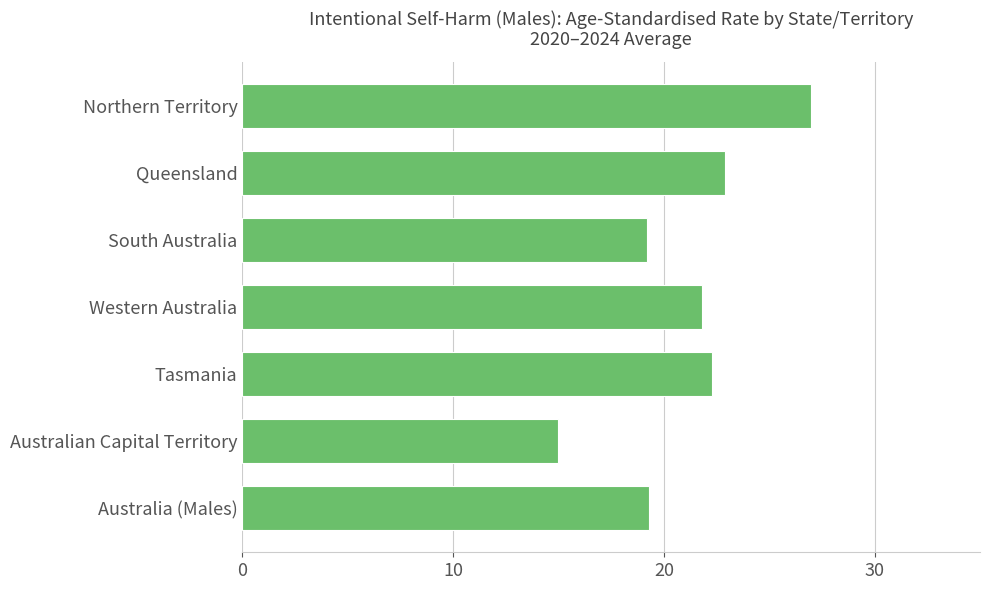

What is the difference between the second highest and second lowest values?

3.7